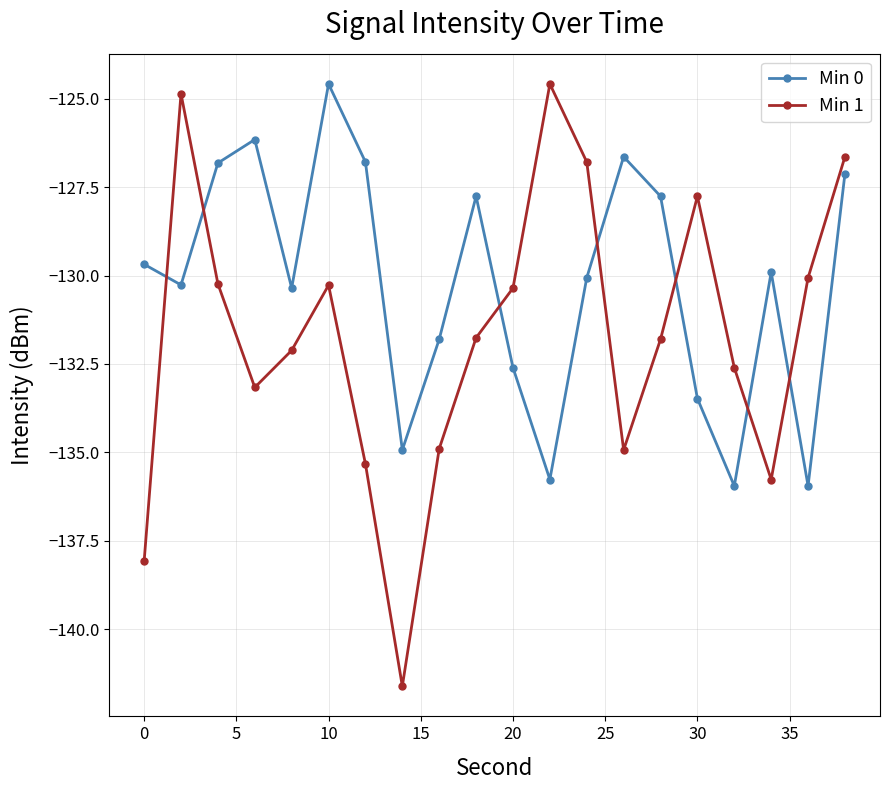

Rank the series by their average value, from lowest to highest.

Min 1, Min 0